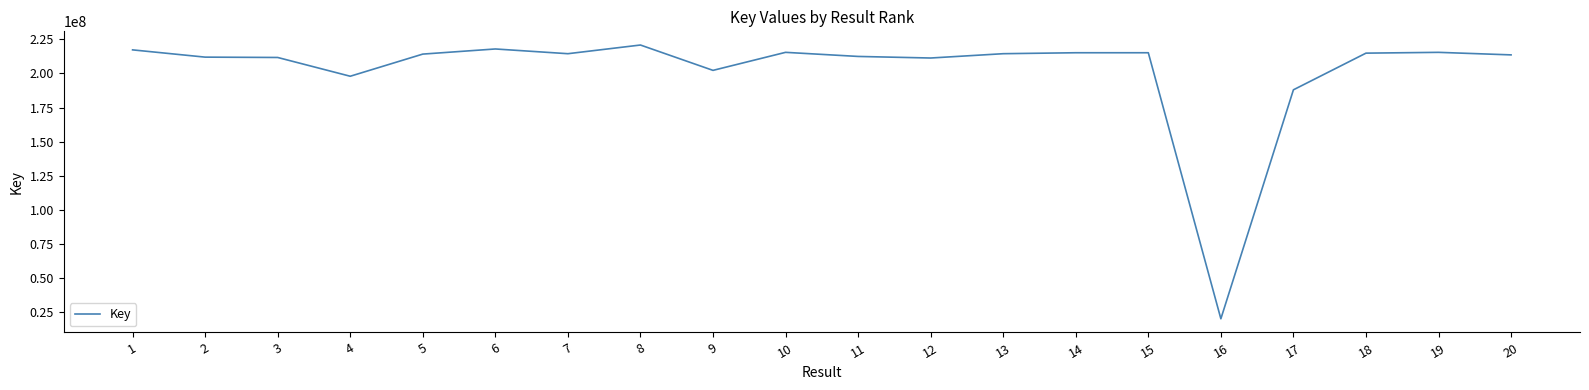

What is the change in value from 2 to 17?

-23932370